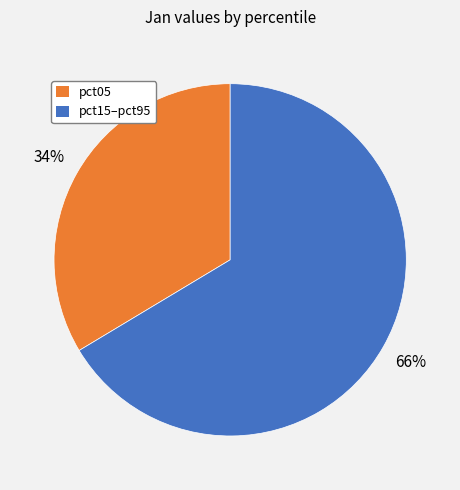

Count the number of slices in the pie.

2